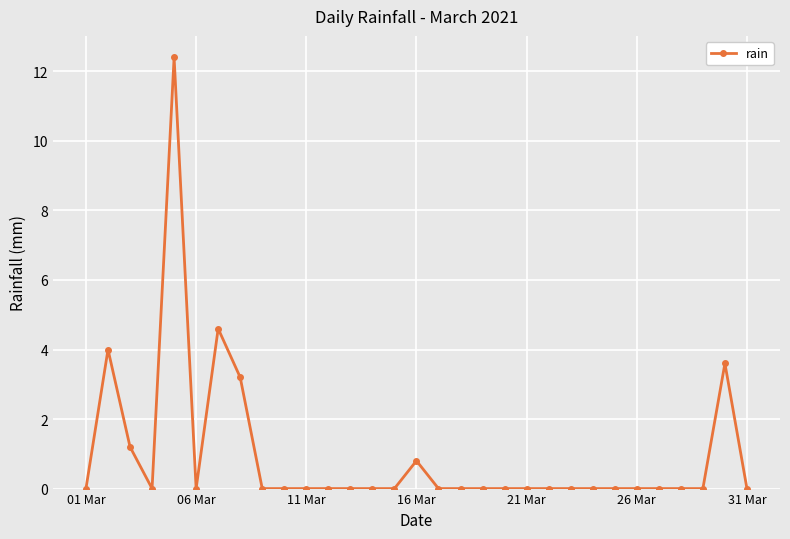

What is the difference between the maximum and second lowest values?

12.4